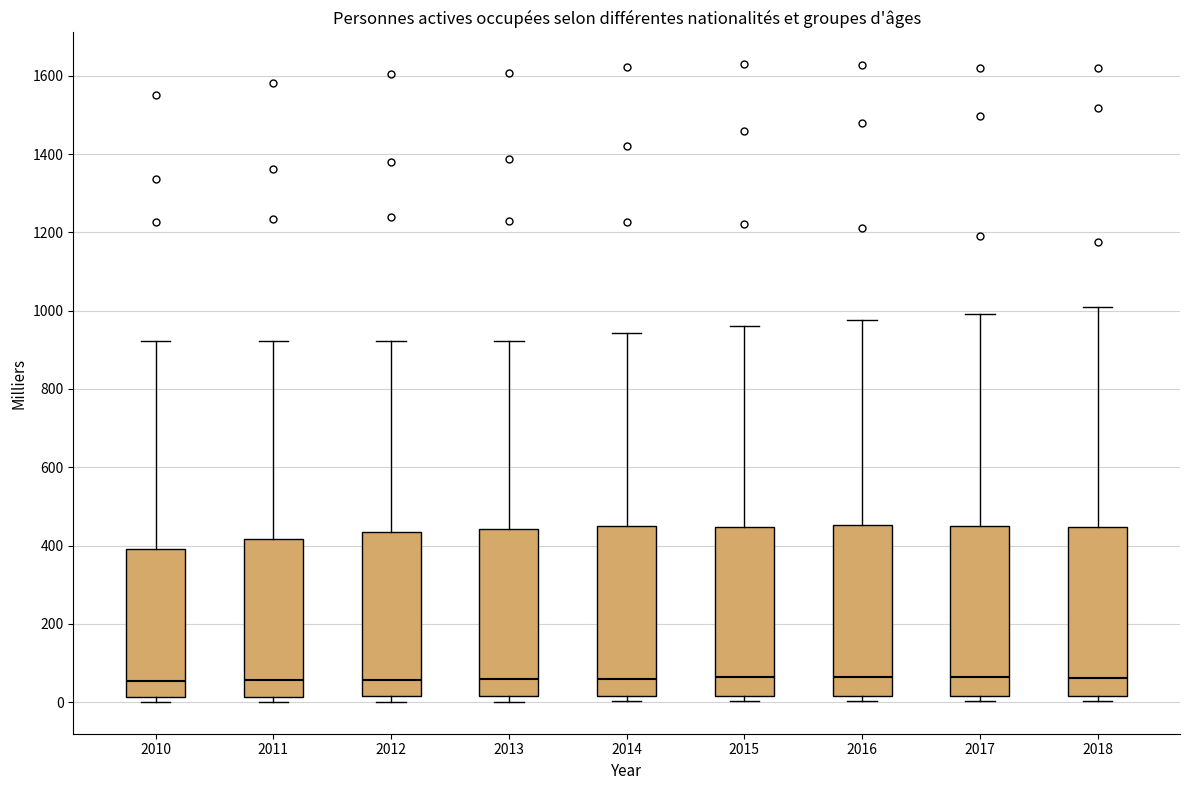

Reading left to right, transcribe this box plot: for each box, give where its median line is, the range the box spans, and where its two whiskers end, as read against the y-axis. The values are not printed on the chart, so give them approximately, as read against the axis.

2010: median 60, box 20 to 400, whiskers 0 to 920
2011: median 60, box 20 to 420, whiskers 0 to 920
2012: median 60, box 20 to 440, whiskers 0 to 920
2013: median 60, box 20 to 440, whiskers 0 to 920
2014: median 60, box 20 to 440, whiskers 0 to 940
2015: median 60, box 20 to 440, whiskers 0 to 960
2016: median 60, box 20 to 460, whiskers 0 to 980
2017: median 60, box 20 to 440, whiskers 0 to 1000
2018: median 60, box 20 to 440, whiskers 0 to 1000